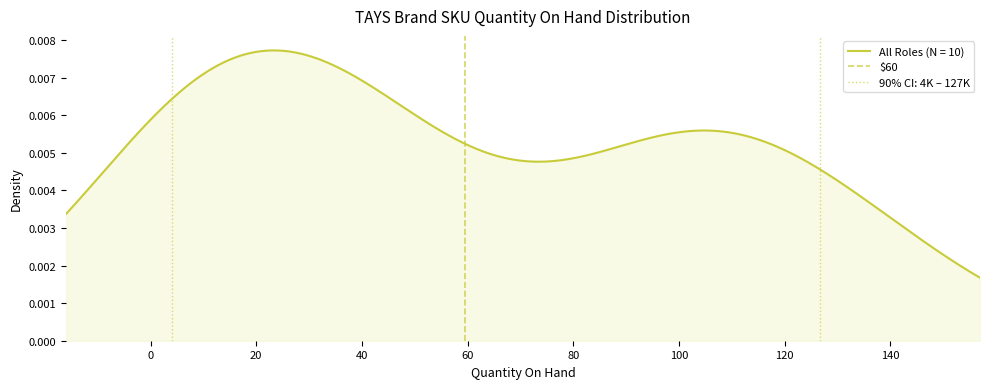

The value at 0 is 1. True or false?

False